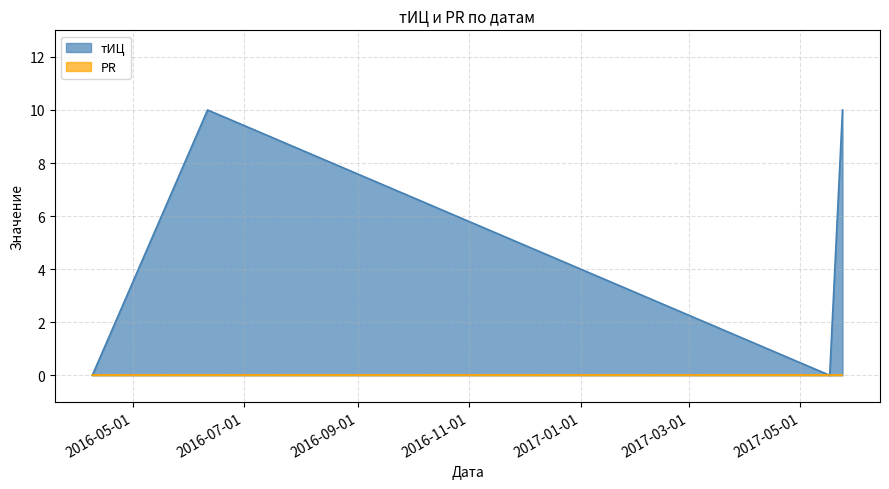

What is the difference between the maximum and minimum values?

10